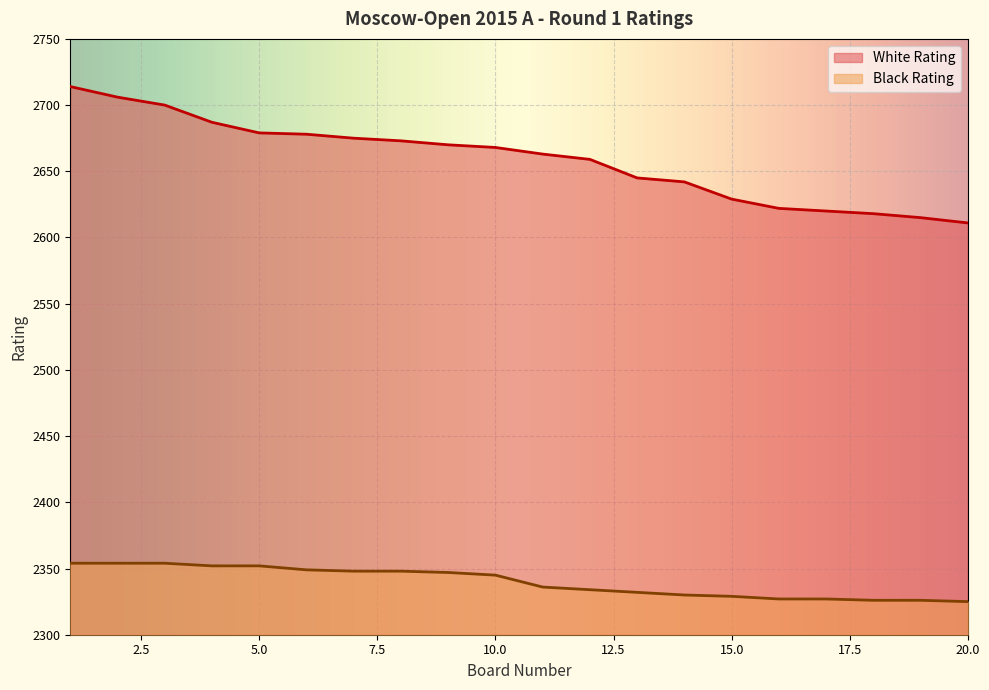

Which series changed the most between 14 and 20?

White Rating